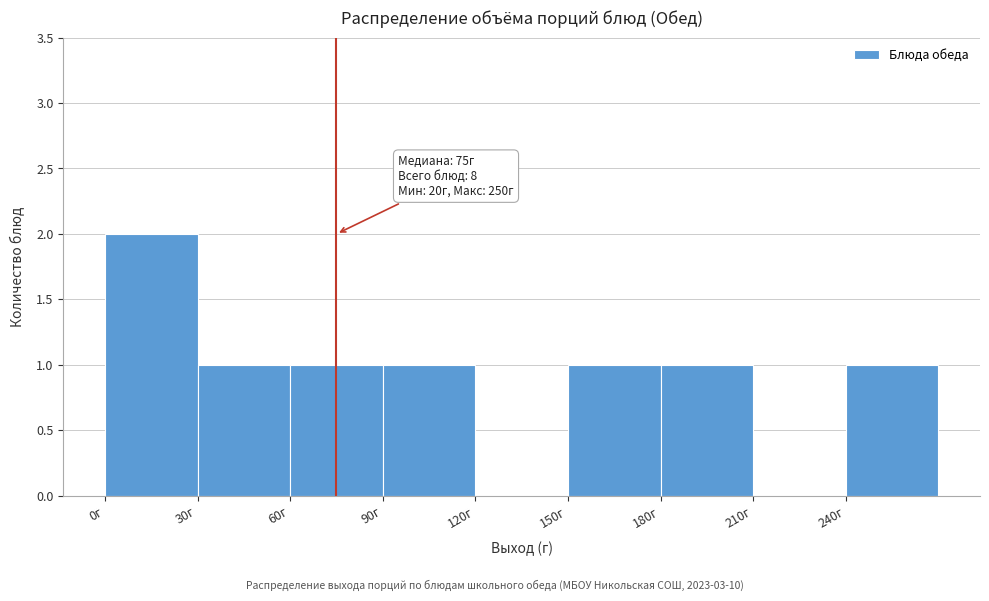

Which range on the x-axis has the tallest bar?

0 to 30